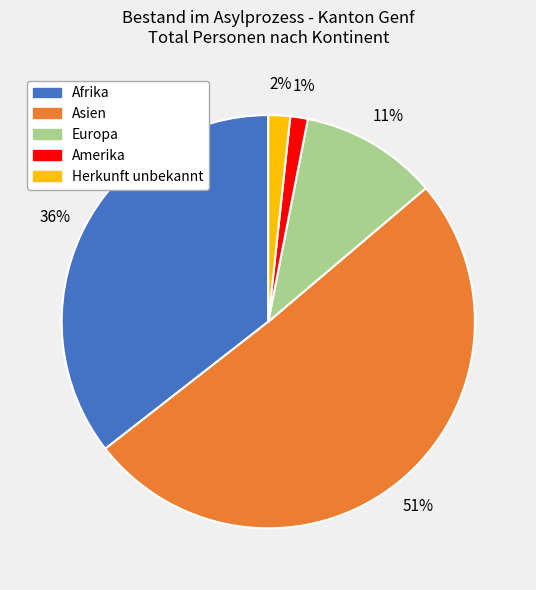

Is the sum of Asien and Europa greater than half?

Yes